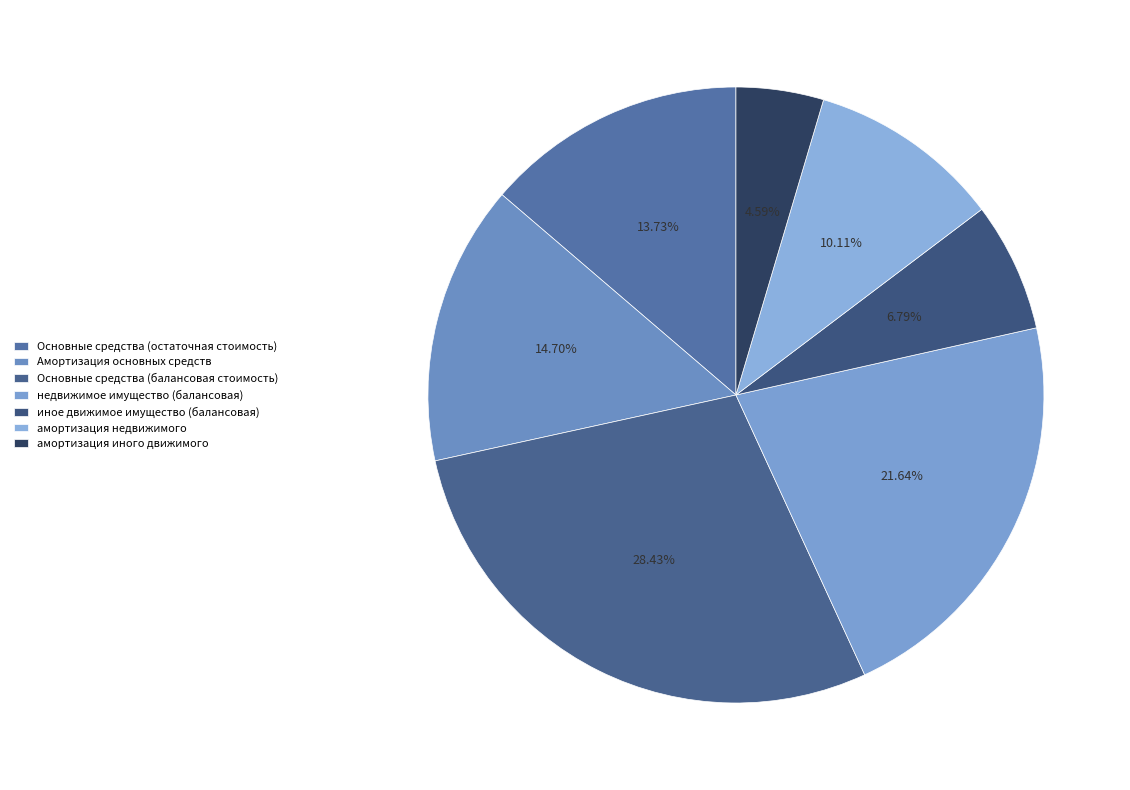

To the nearest percent, what is the difference between the амортизация недвижимого and Основные средства (балансовая стоимость) slice percentages?

18%